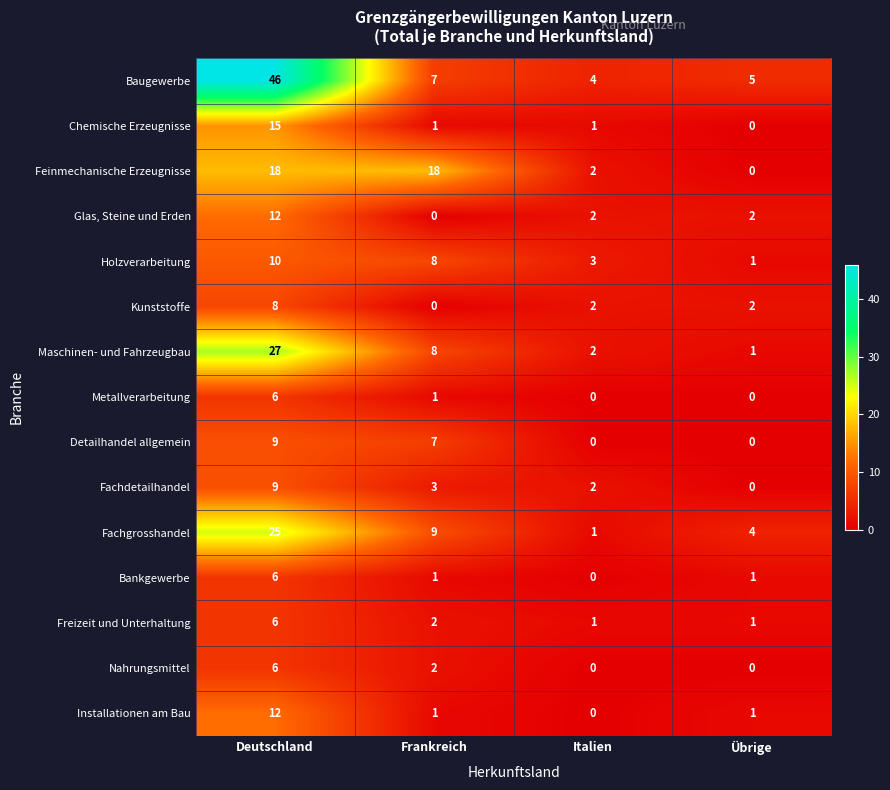

What is the spread (max minus min) of values at Frankreich?

18